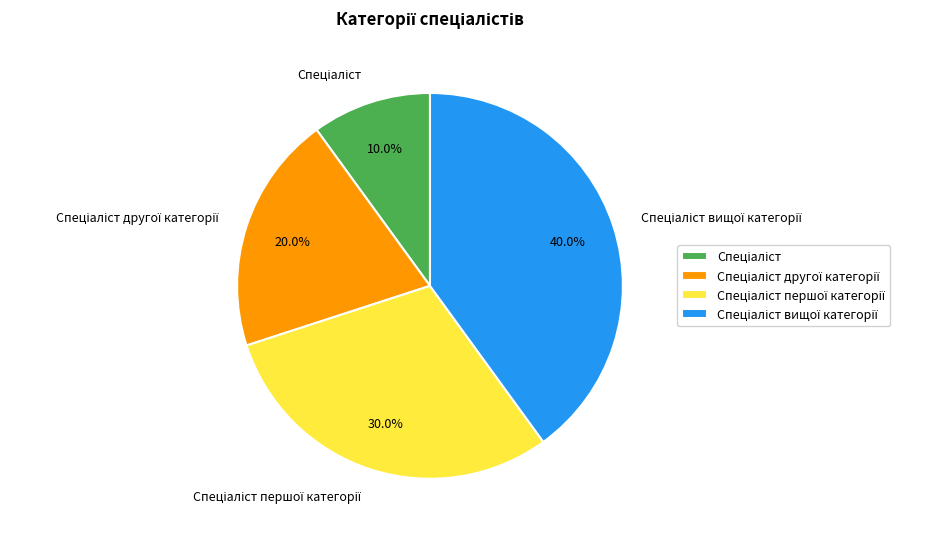

Count the number of slices in the pie.

4